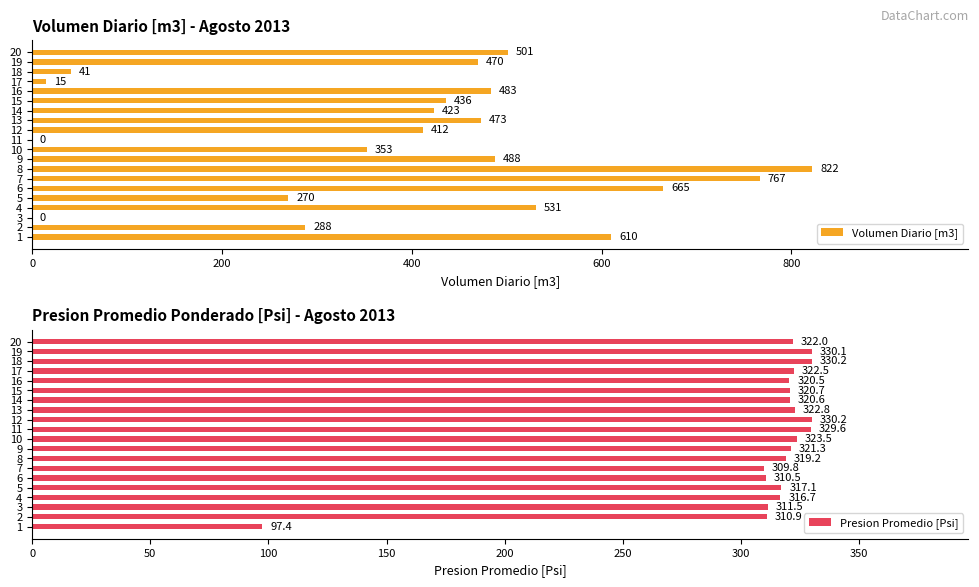

Reading left to right, extract all data points from this chart.

Volumen Diario [m3]: 610.0	288.0	0.0	531.0	270.0	665.0	767.0	822.0	488.0	353.0	0.0	412.0	473.0	423.0	436.0	483.0	15.0	41.0	470.0	501.0
Presion Promedio [Psi]: 97.4	310.9	311.5	316.7	317.1	310.5	309.8	319.2	321.3	323.5	329.6	330.2	322.8	320.6	320.7	320.5	322.5	330.2	330.1	322.0